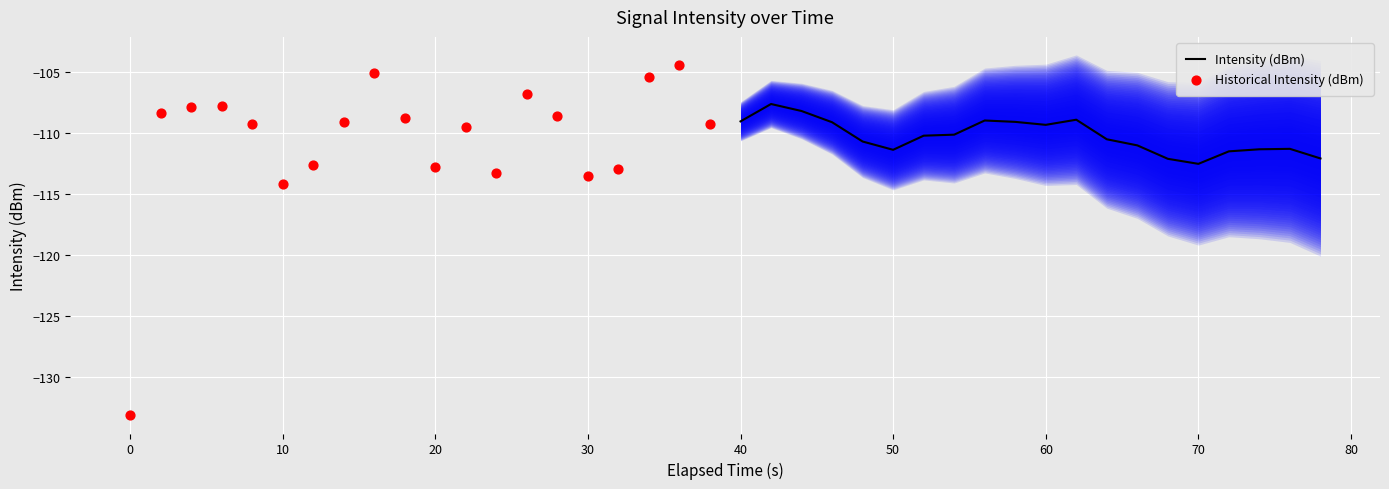

Which series has the largest Y range (max minus min)?

Historical Intensity (dBm)